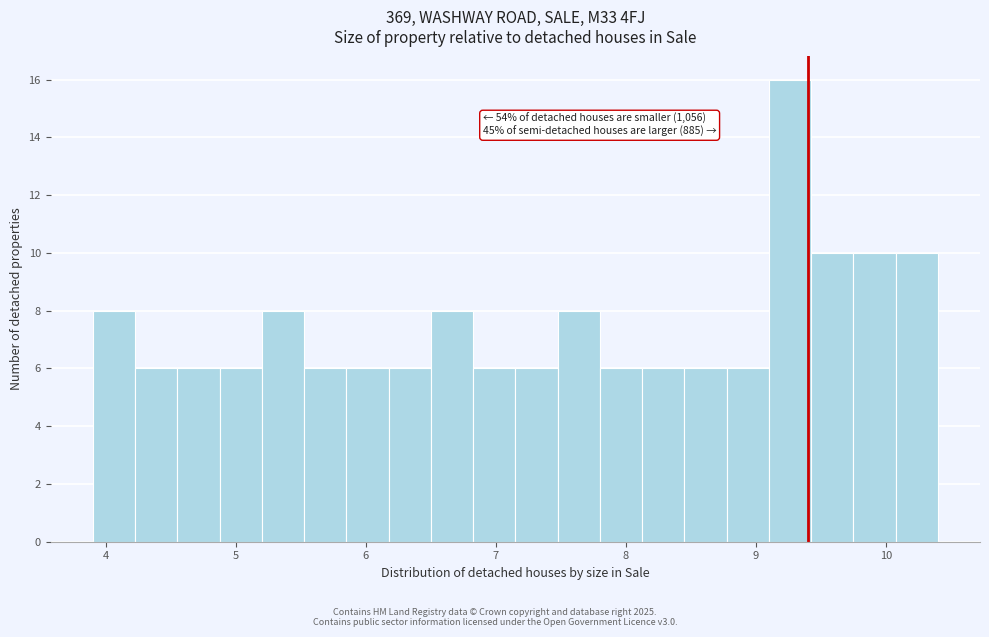

Around what value on the x-axis is the tallest bar? Give the approximate position of its centre, as read against the axis.

9.3